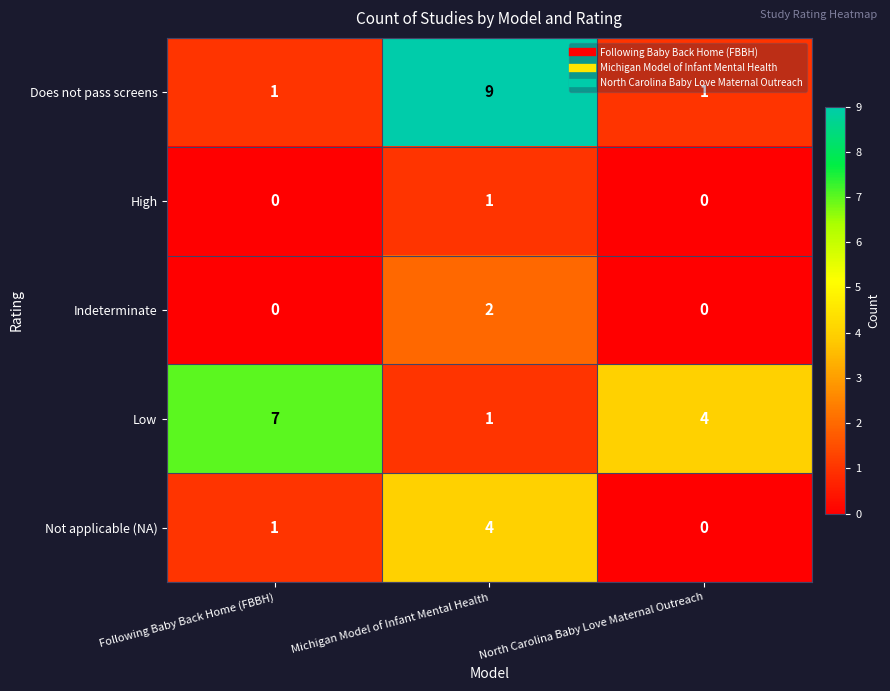

What is the sum of all Low values?

12